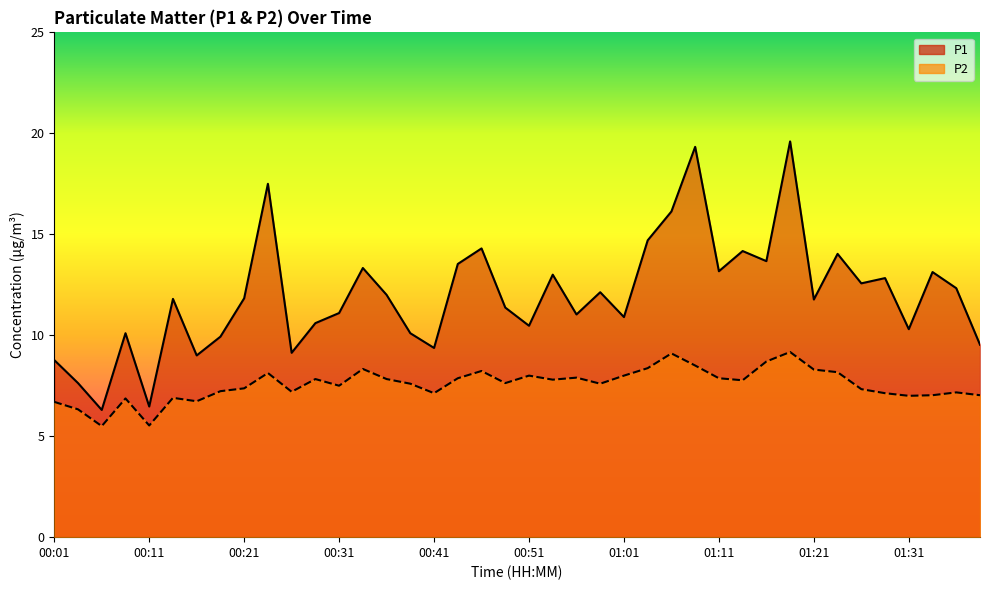

At which category is the sum across all series the highest?

01:18